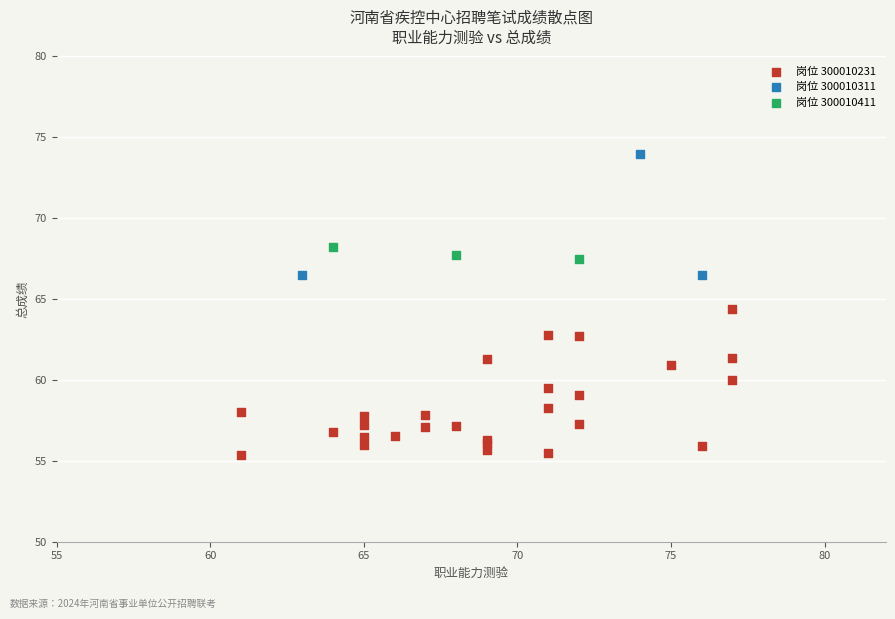

Which series reaches the minimum Y coordinate?

岗位 300010231